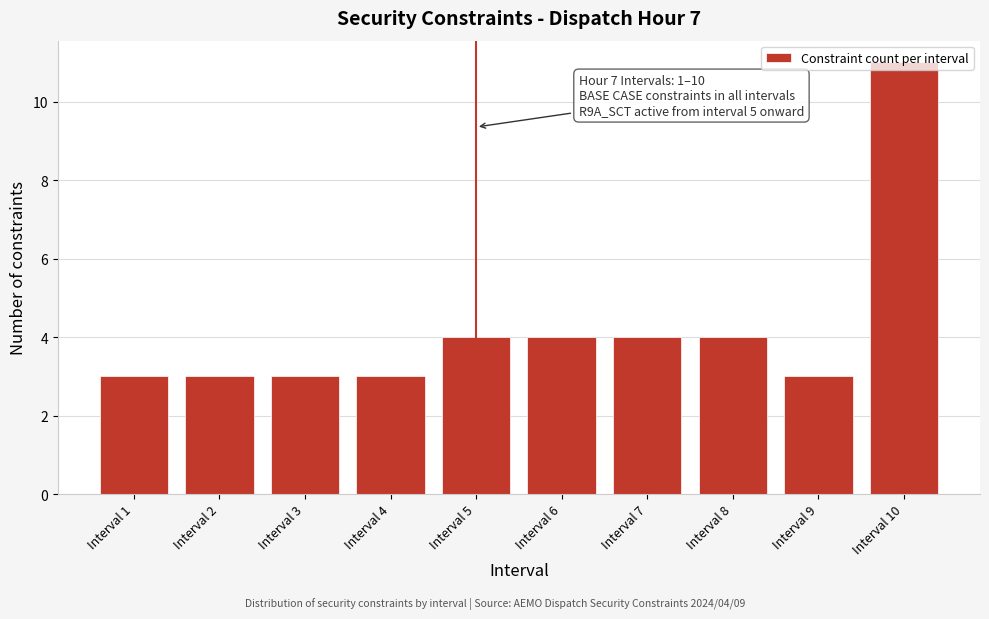

Approximately how many times larger is the value at Interval 6 compared to Interval 2?

1.3